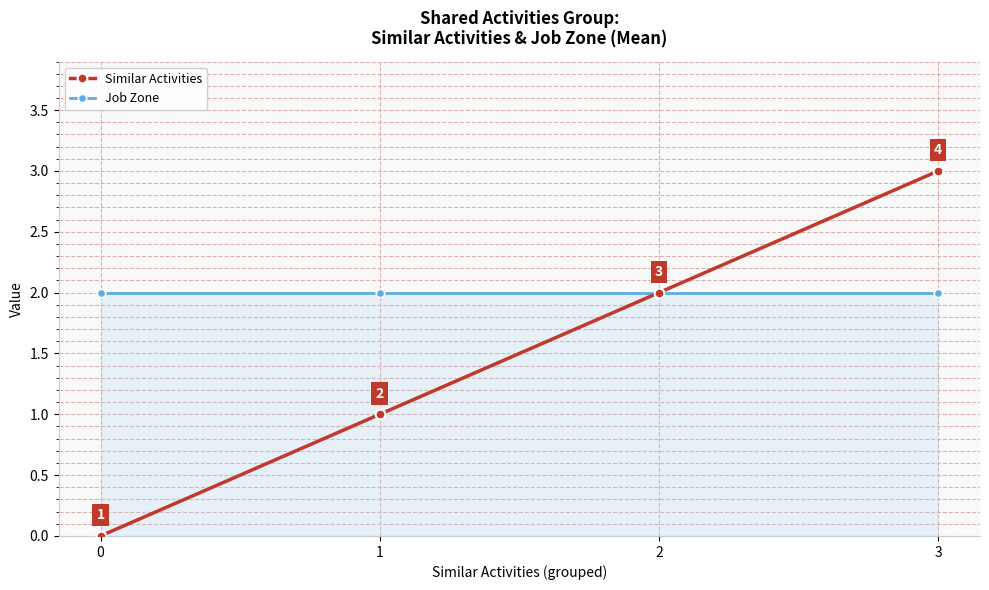

How many lines are shown in the chart?

2